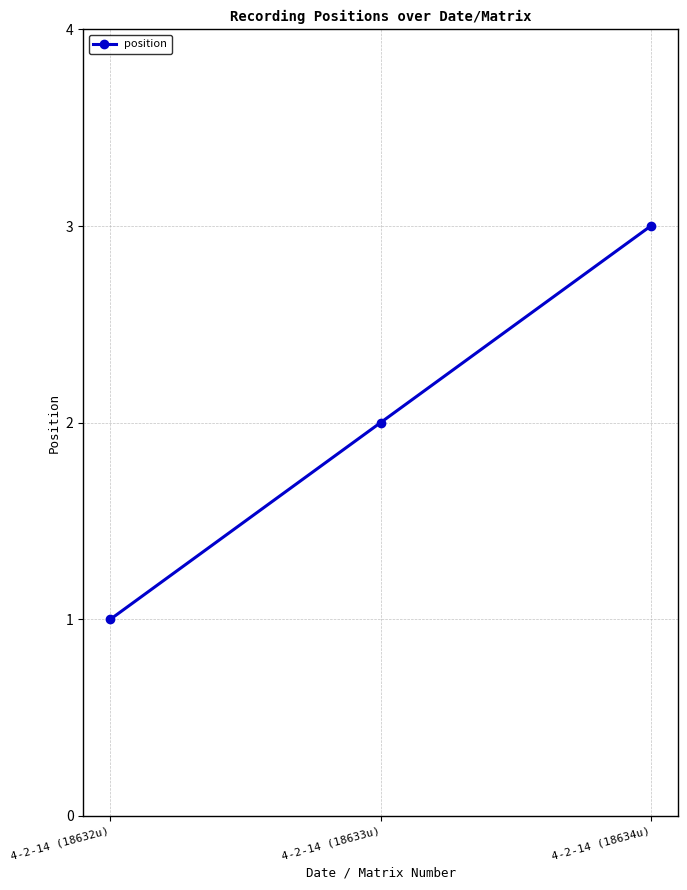

What is the value of the 3rd point from the left?

3